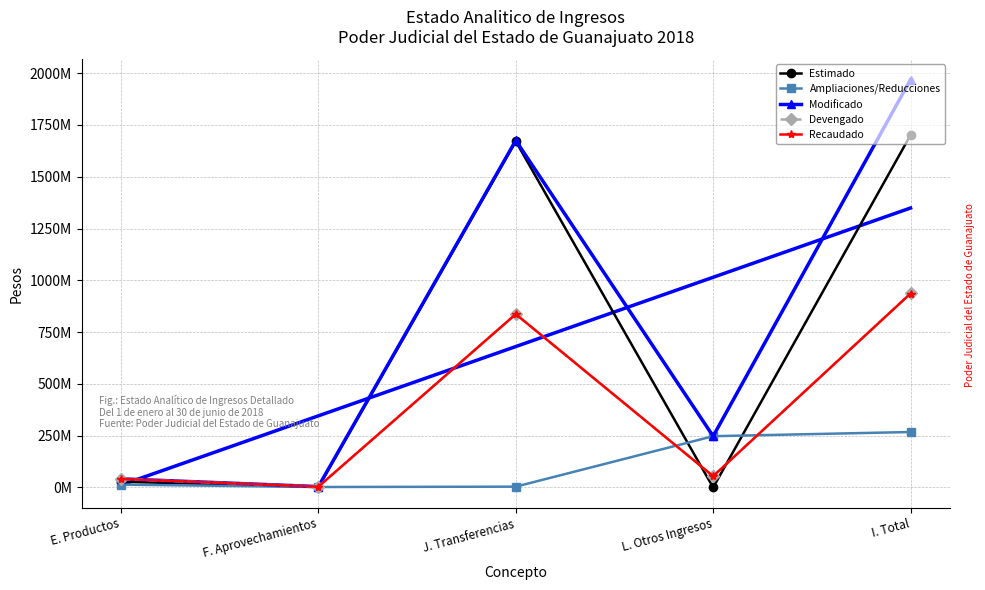

Which category has the lowest value across all series?

L. Otros Ingresos